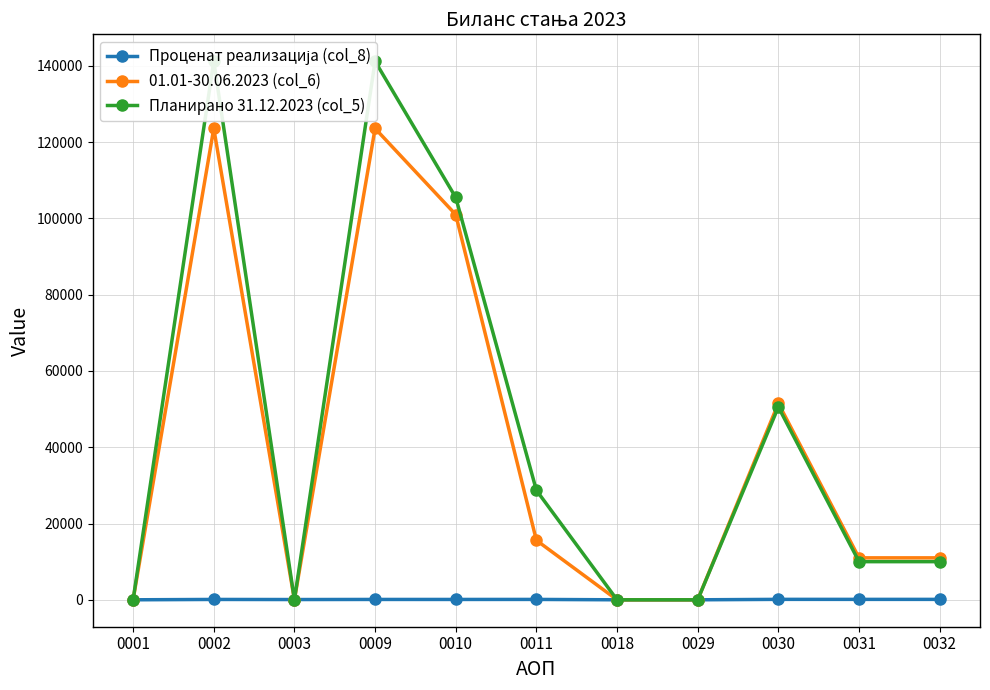

True or false: 01.01-30.06.2023 (col_6) has more than 2 points higher than both neighbors.

True